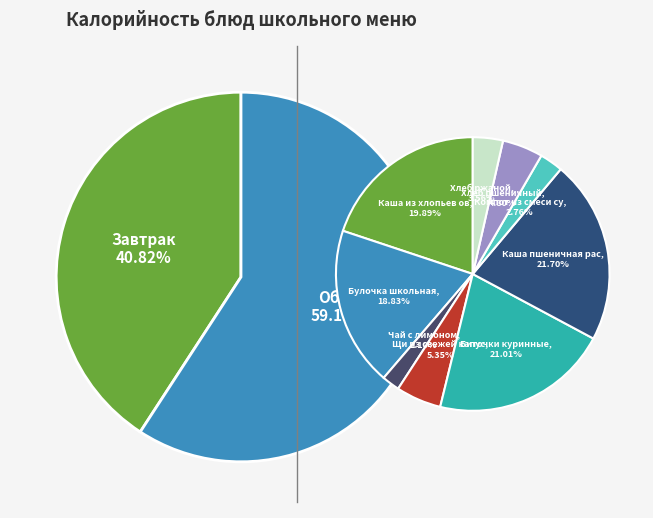

How many segments does this pie chart have?

9